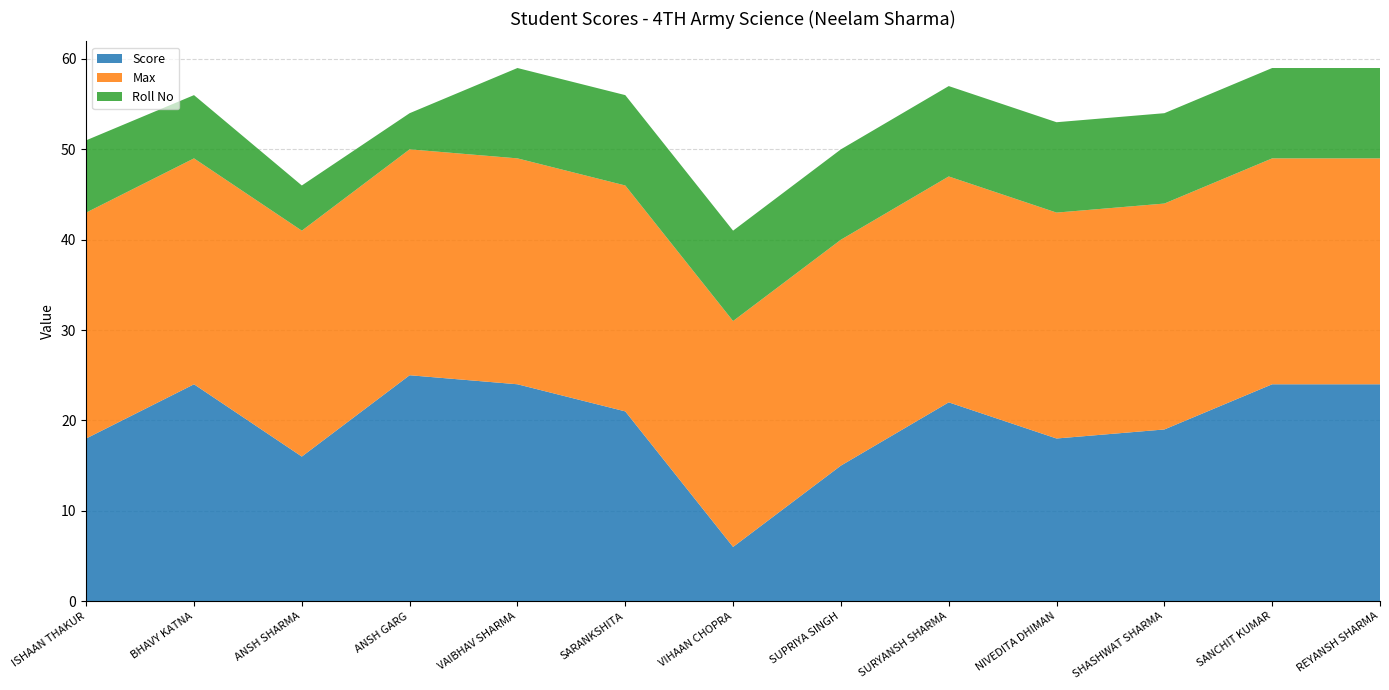

Reading left to right, transcribe all the data shown in this chart.

Score: ISHAAN THAKUR=18	BHAVY KATNA=24	ANSH SHARMA=16	ANSH GARG=25	VAIBHAV SHARMA=24	SARANKSHITA=21	VIHAAN CHOPRA=6	SUPRIYA SINGH=15	SURYANSH SHARMA=22	NIVEDITA DHIMAN=18	SHASHWAT SHARMA=19	SANCHIT KUMAR=24	REYANSH SHARMA=24
Max: ISHAAN THAKUR=25	BHAVY KATNA=25	ANSH SHARMA=25	ANSH GARG=25	VAIBHAV SHARMA=25	SARANKSHITA=25	VIHAAN CHOPRA=25	SUPRIYA SINGH=25	SURYANSH SHARMA=25	NIVEDITA DHIMAN=25	SHASHWAT SHARMA=25	SANCHIT KUMAR=25	REYANSH SHARMA=25
Roll No: ISHAAN THAKUR=8	BHAVY KATNA=7	ANSH SHARMA=5	ANSH GARG=4	VAIBHAV SHARMA=10	SARANKSHITA=10	VIHAAN CHOPRA=10	SUPRIYA SINGH=10	SURYANSH SHARMA=10	NIVEDITA DHIMAN=10	SHASHWAT SHARMA=10	SANCHIT KUMAR=10	REYANSH SHARMA=10